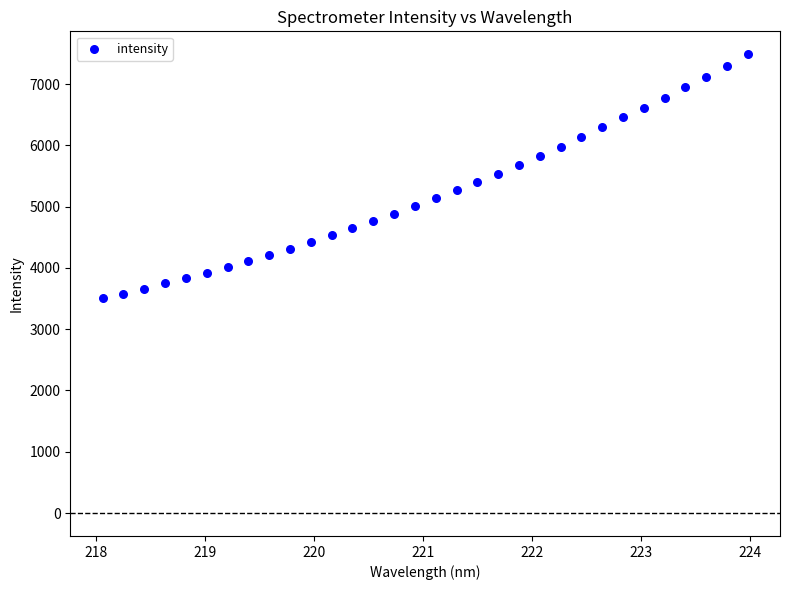

What is the range of X values (max minus min)?

5.9